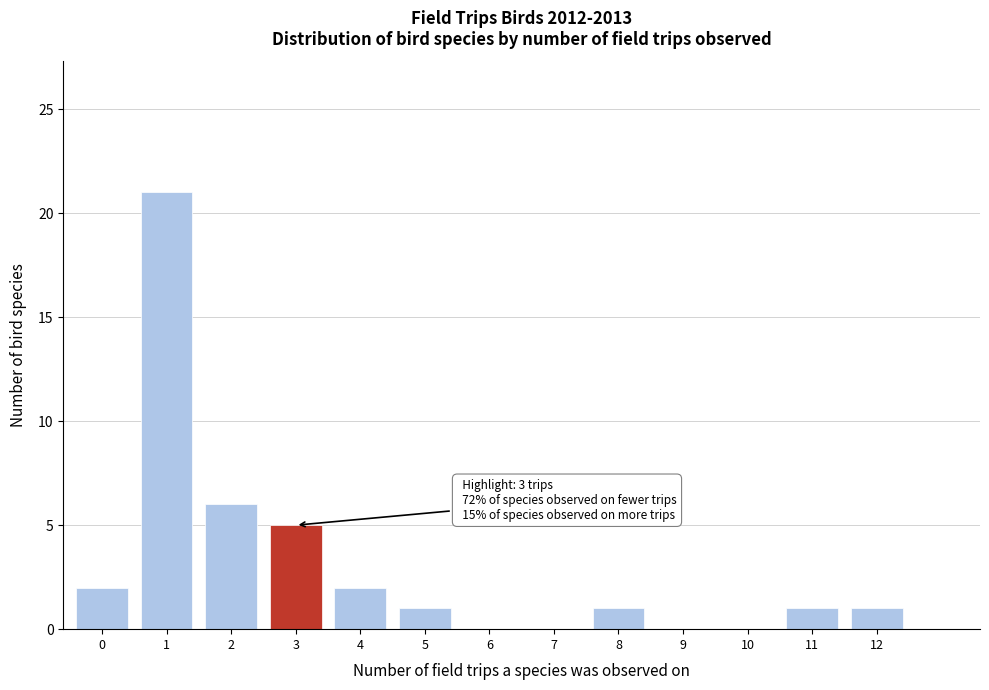

Reading right to left, what are all the values shown in this chart?

12=1	11=1	10=0	9=0	8=1	7=0	6=0	5=1	4=2	3=5	2=6	1=21	0=2